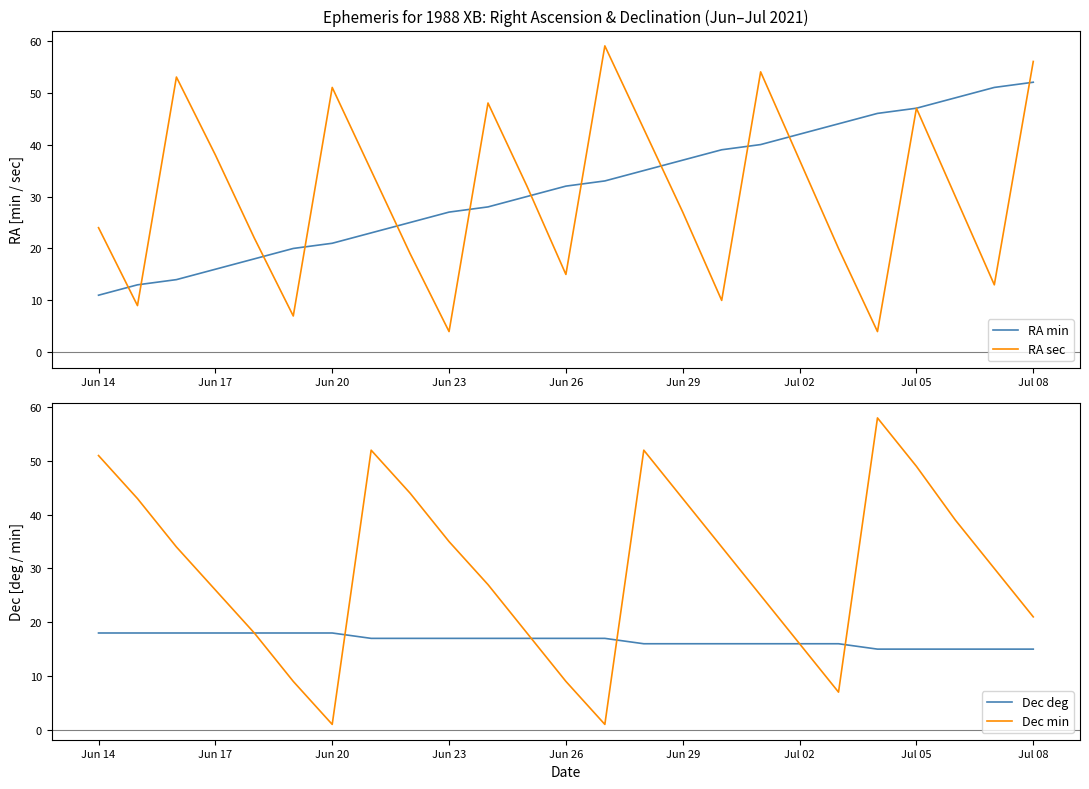

How many categories are shown in the chart?

25